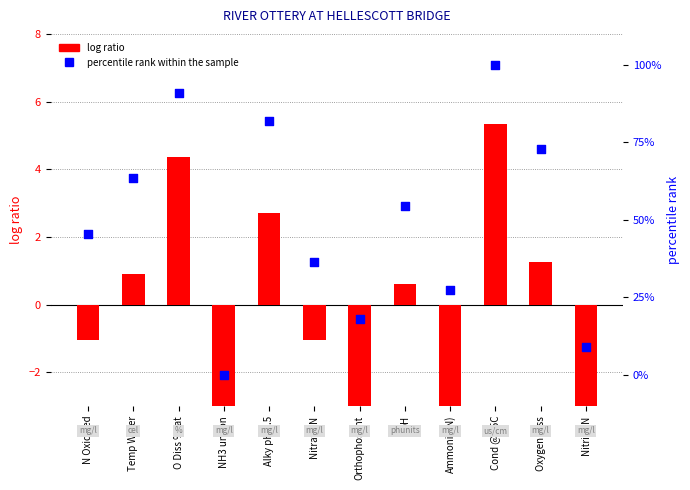

Which series has the largest Y range (max minus min)?

percentile rank within the sample